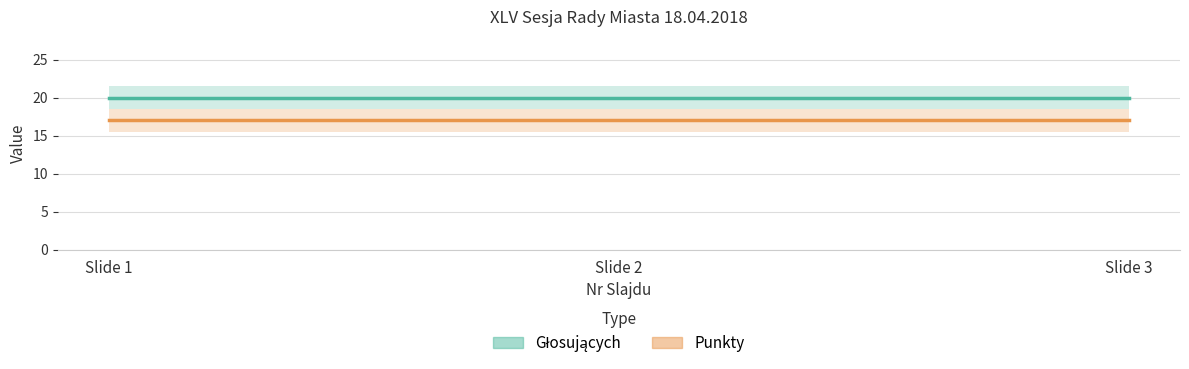

What is the spread (max minus min) of values at Slide 2?

3